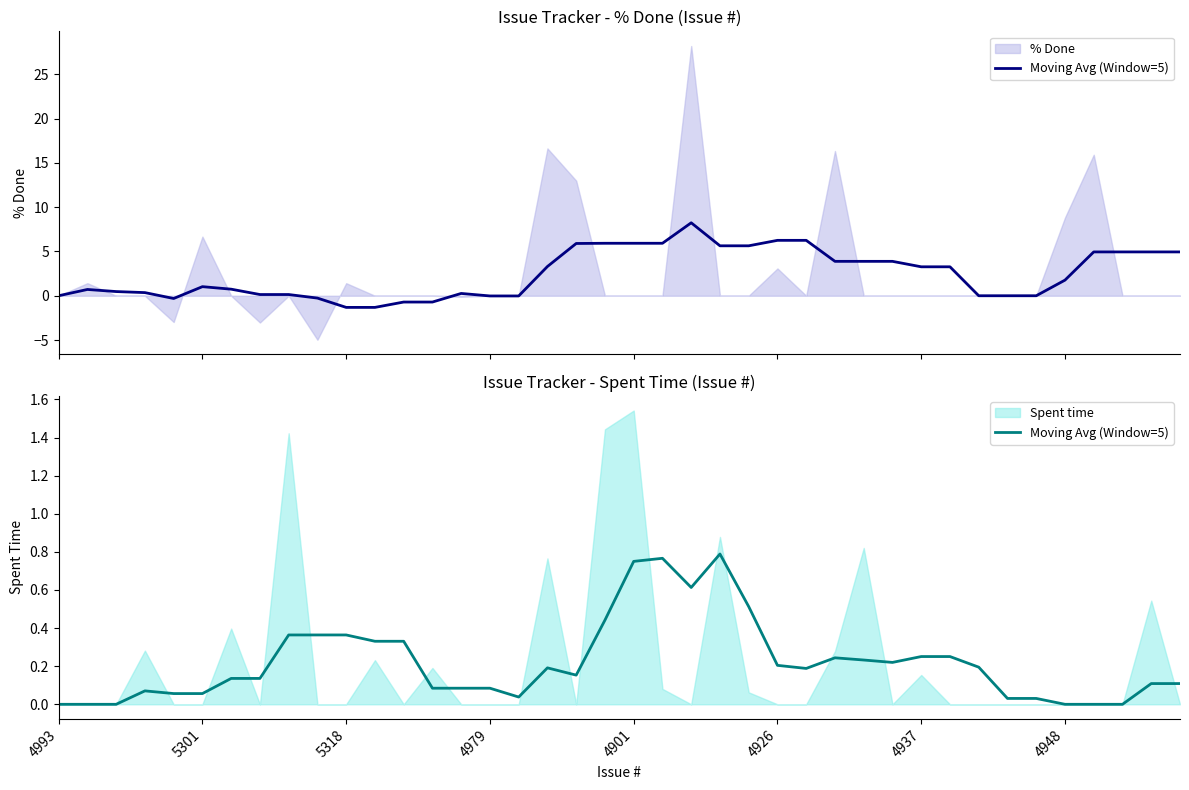

What is the difference between the maximum and minimum values?

0.8